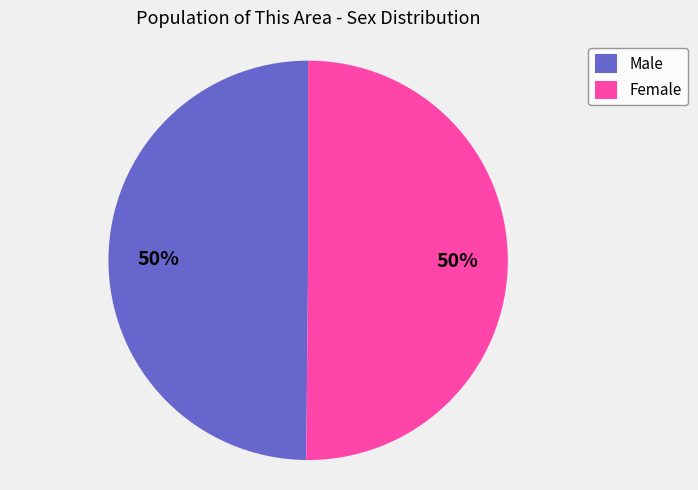

How many slices are in this pie chart?

2